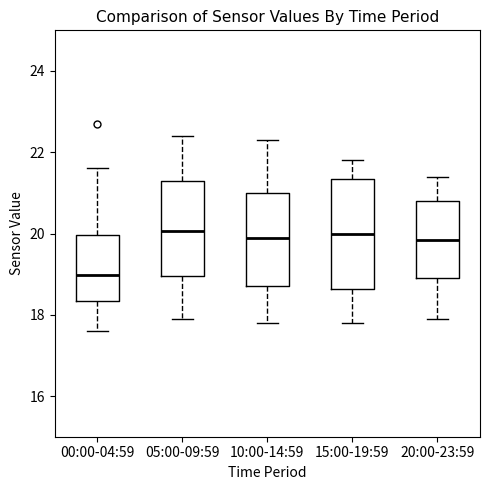

Reading left to right, transcribe this box plot: for each box, give where its median line is, the range the box spans, and where its two whiskers end, as read against the y-axis. The values are not printed on the chart, so give them approximately, as read against the axis.

00:00-04:59: median 19.0, box 18.4 to 20.0, whiskers 17.6 to 21.6
05:00-09:59: median 20.0, box 19.0 to 21.2, whiskers 18.0 to 22.4
10:00-14:59: median 20.0, box 18.8 to 21.0, whiskers 17.8 to 22.4
15:00-19:59: median 20.0, box 18.6 to 21.4, whiskers 17.8 to 21.8
20:00-23:59: median 19.8, box 19.0 to 20.8, whiskers 18.0 to 21.4